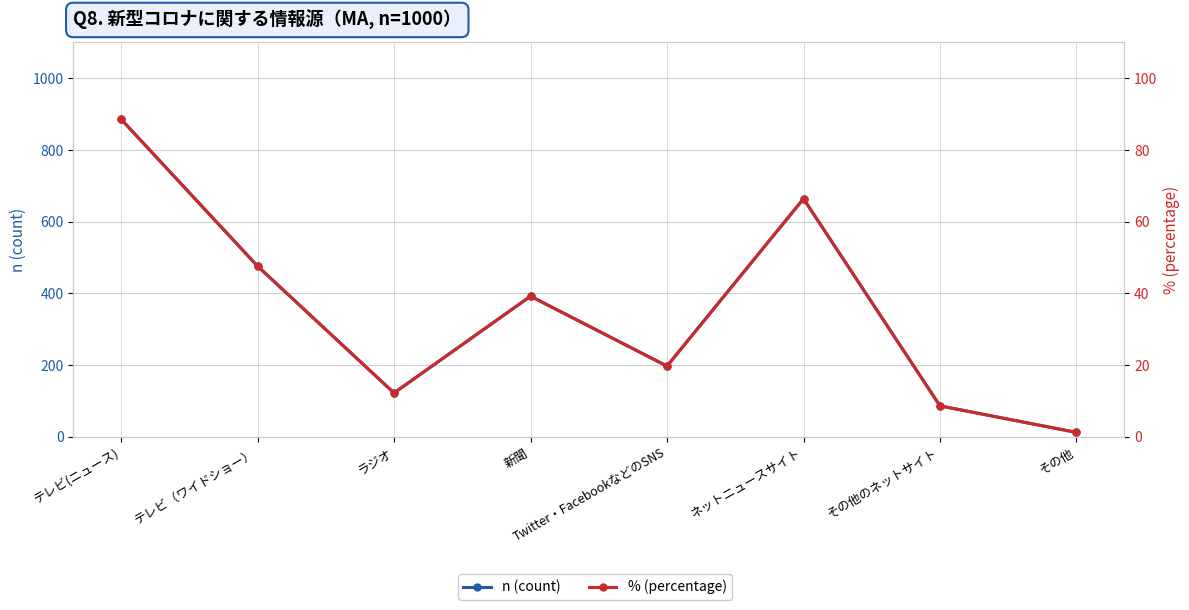

How many lines are shown in the chart?

2